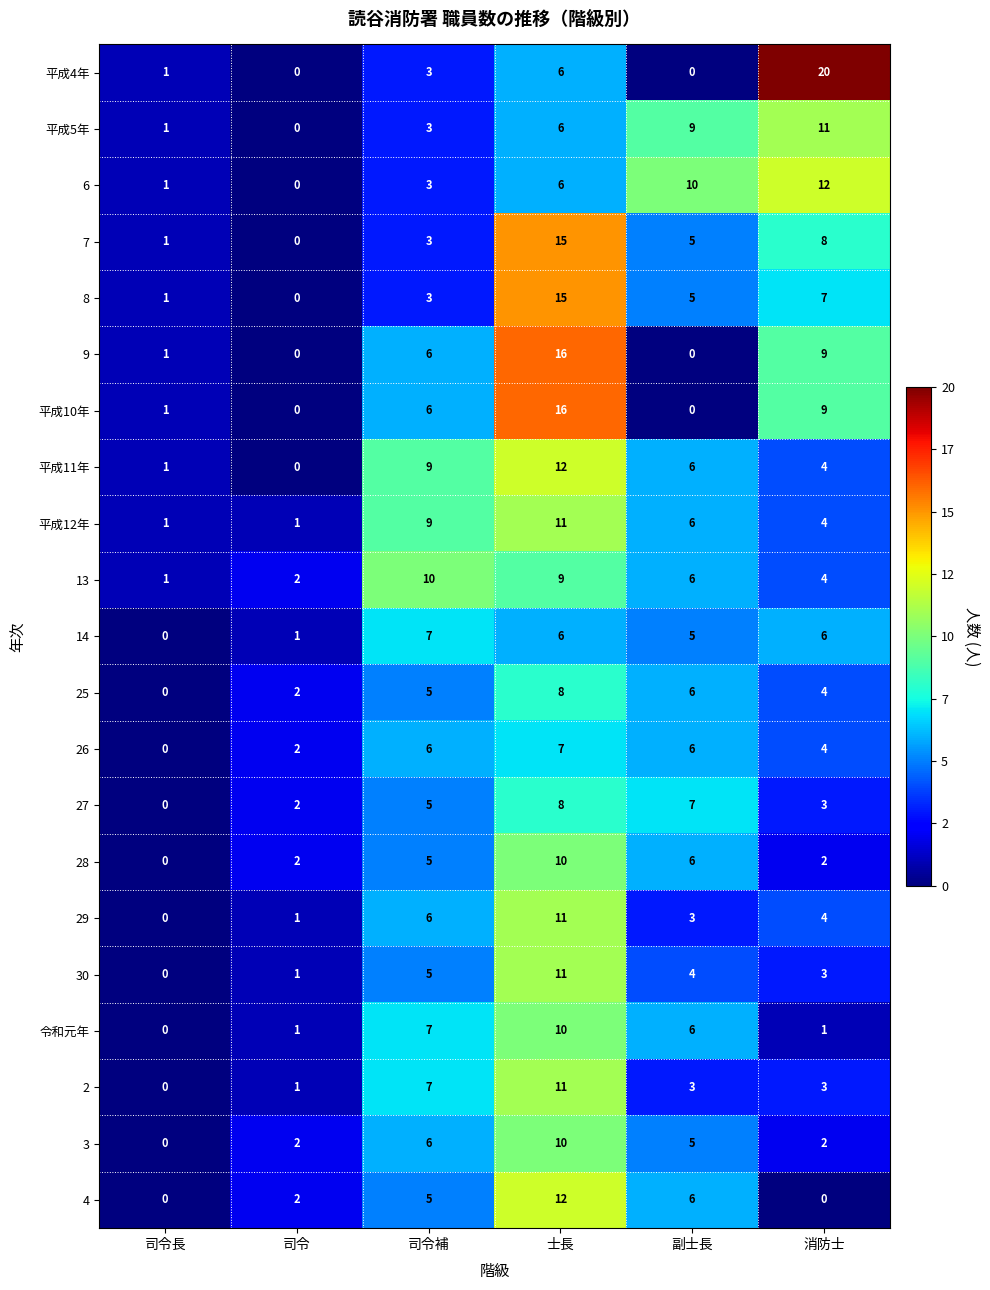

Between 司令補 and 消防士, which series saw the biggest shift?

平成4年